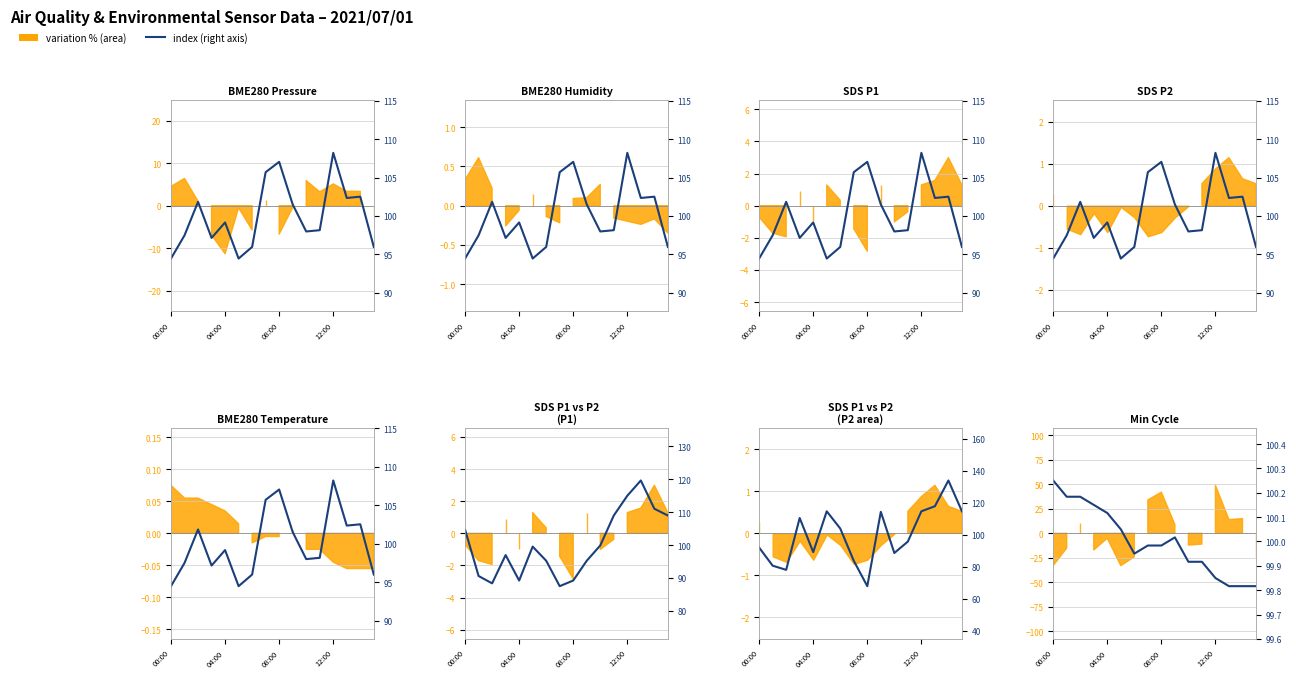

Where is the first local maximum for Min_cycle (index)?

08:00